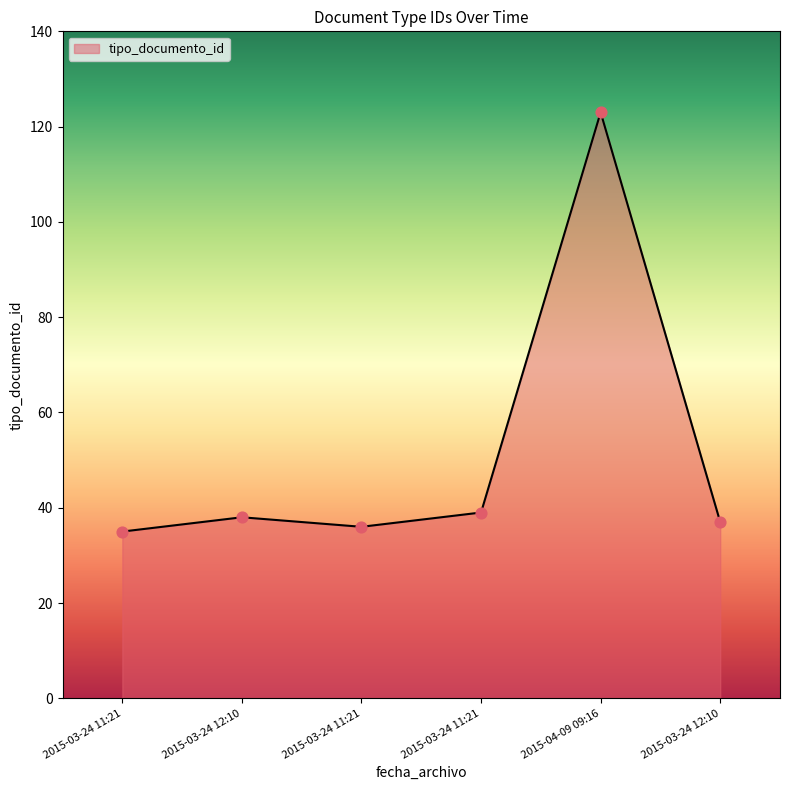

Between 2015-04-09 09:16 and 2015-03-24 11:21, which is larger?

2015-04-09 09:16